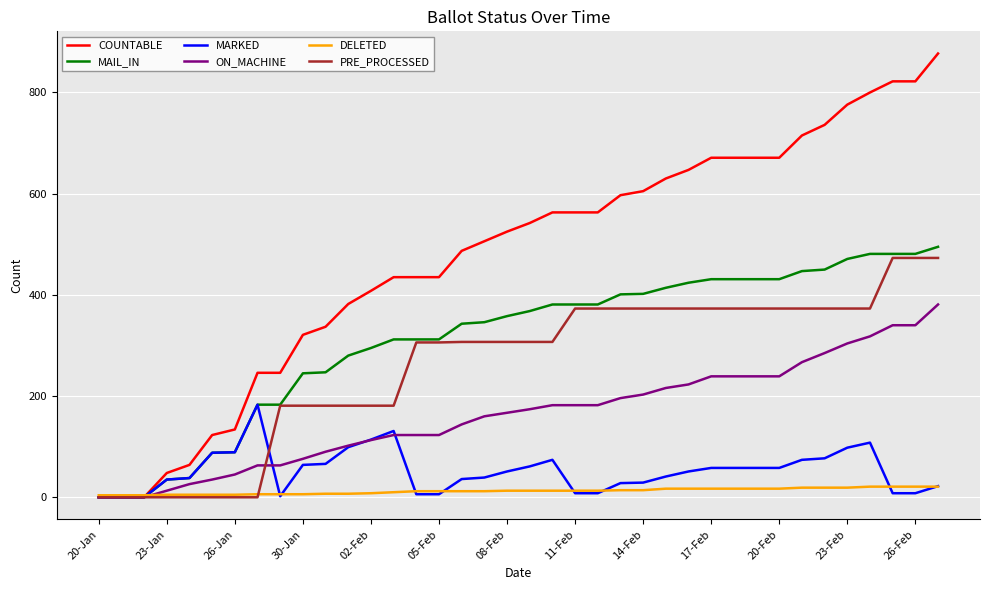

How many times do COUNTABLE and DELETED cross each other?

1